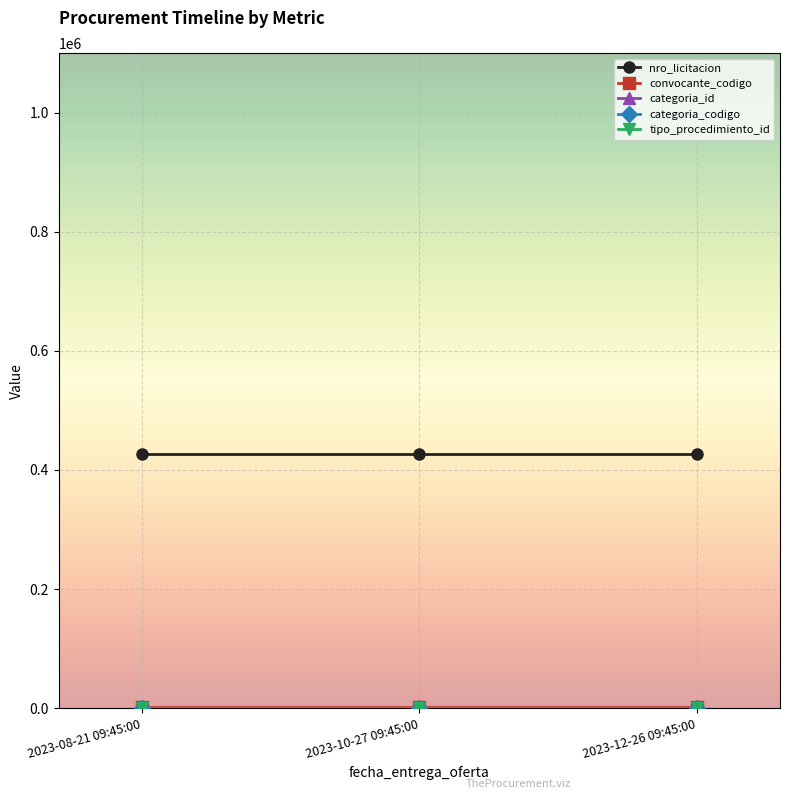

How many lines are shown in the chart?

5